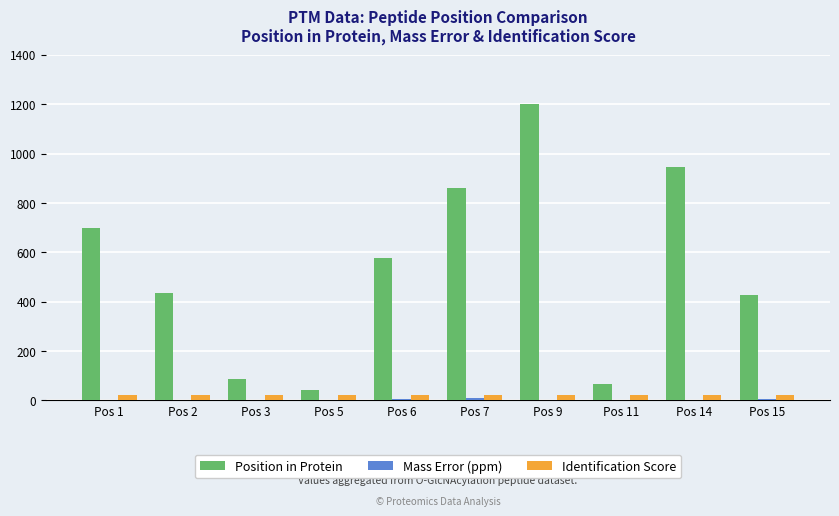

How many groups of bars are there?

10